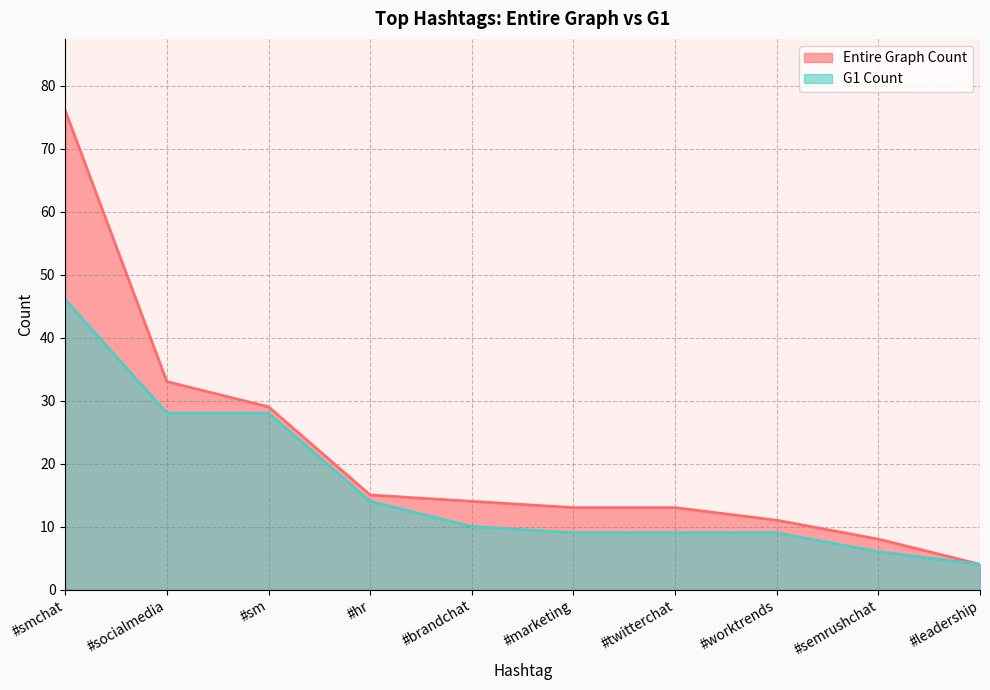

True or false: Entire Graph Count and G1 Count intersect in this chart.

False